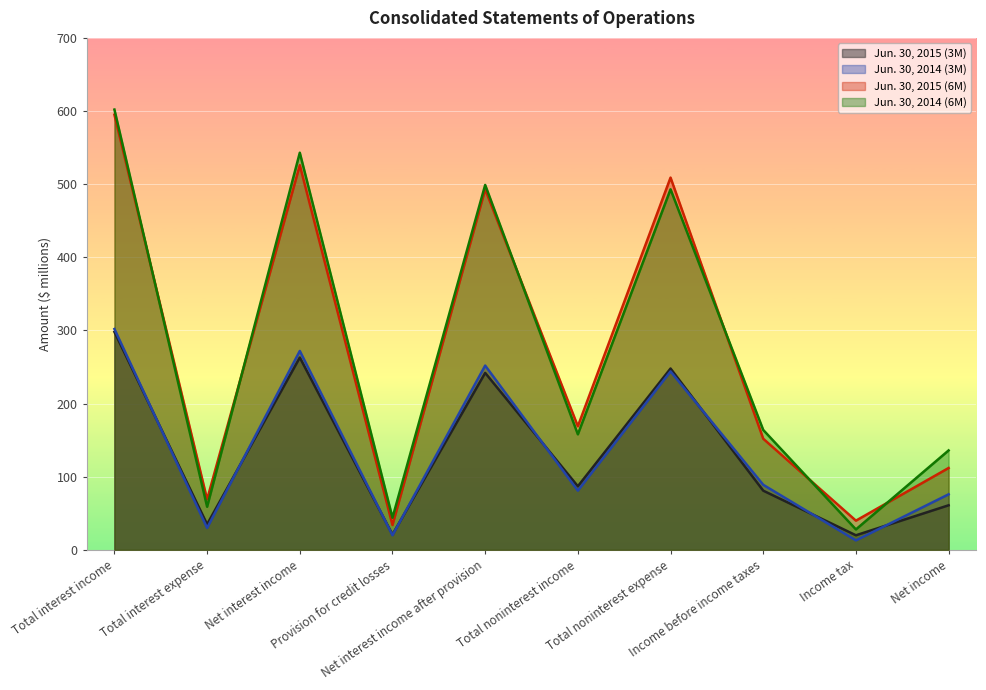

Does the chart display data point markers on the line(s)?

No